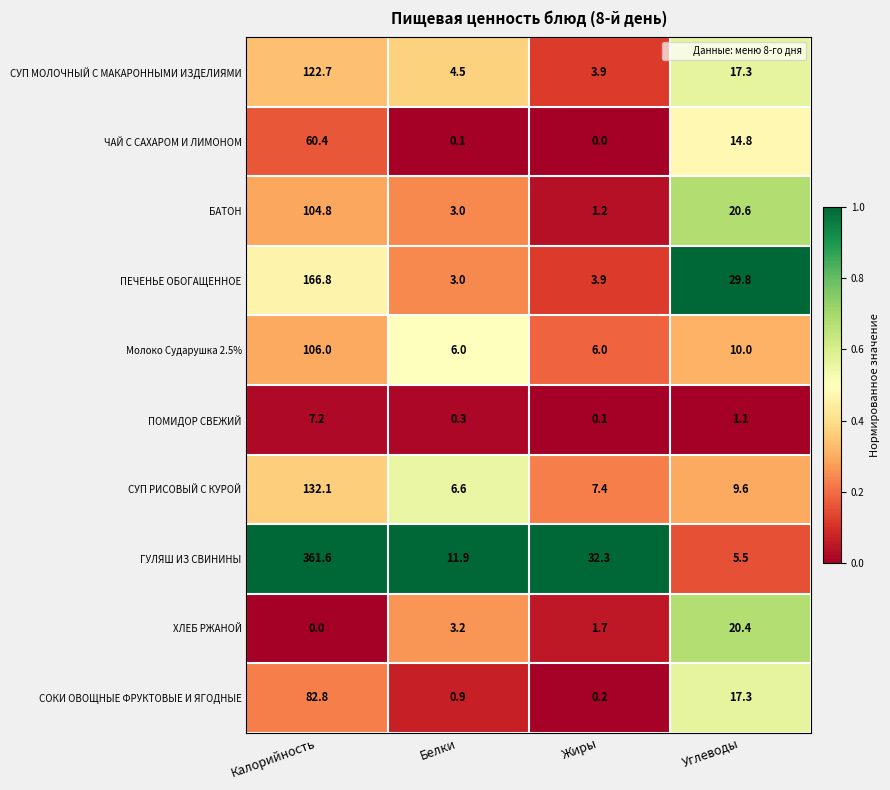

At which category is the sum across all series the highest?

Калорийность